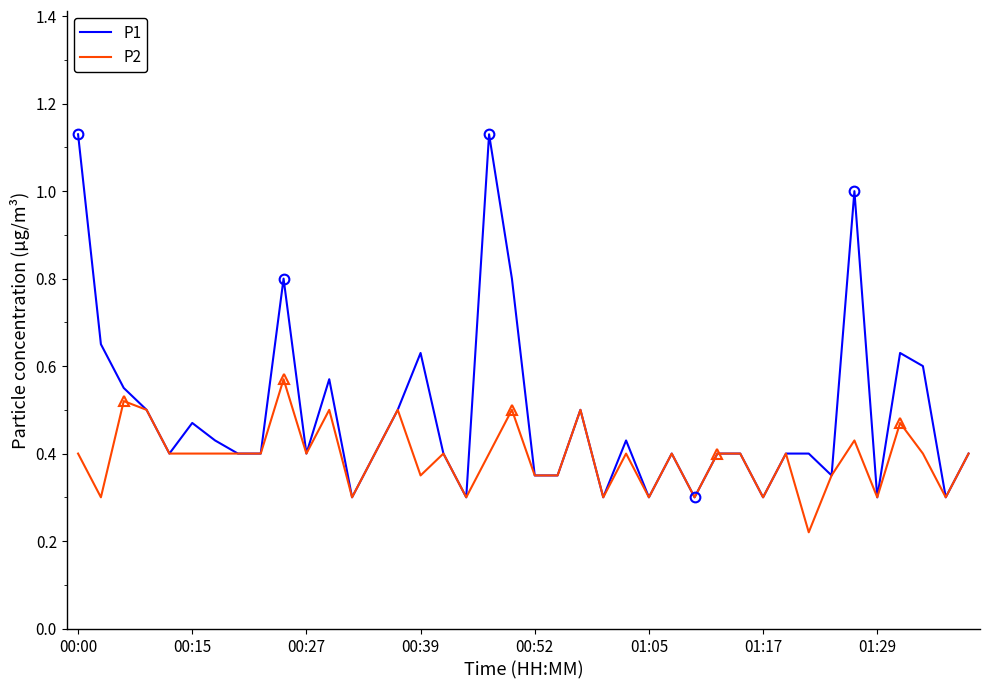

Is the value of P2 at 16 greater than the value of P1 at 37?

No